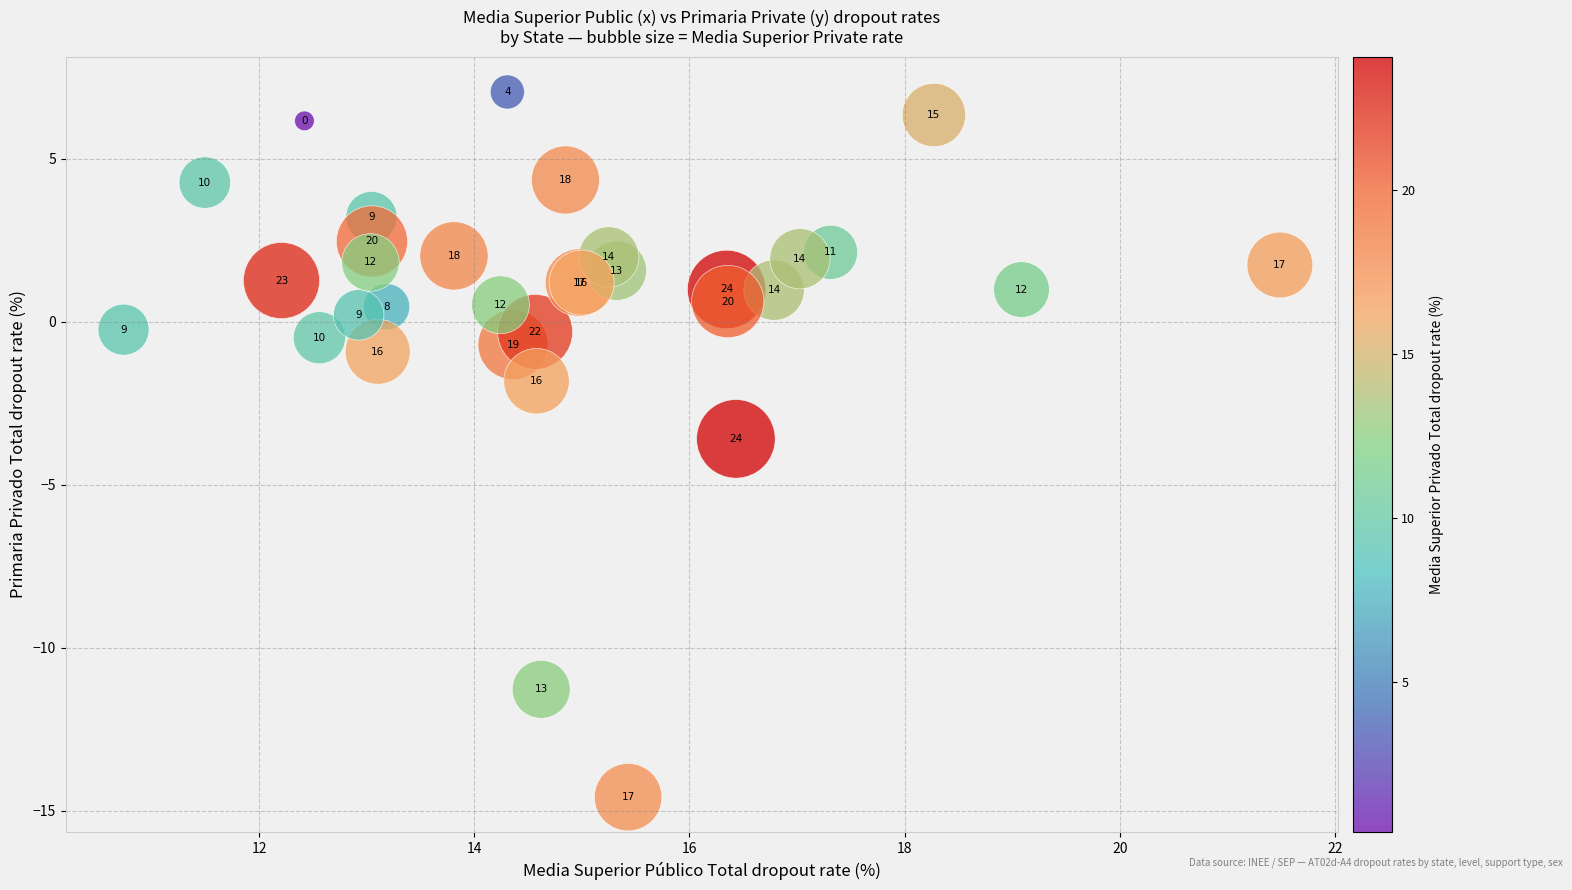

What Y value in the scatter plot is closest to -3?

-3.6